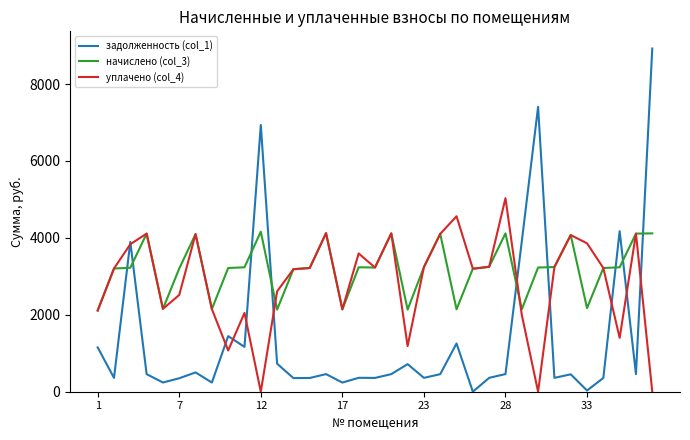

What is the greatest value displayed?

8924.4